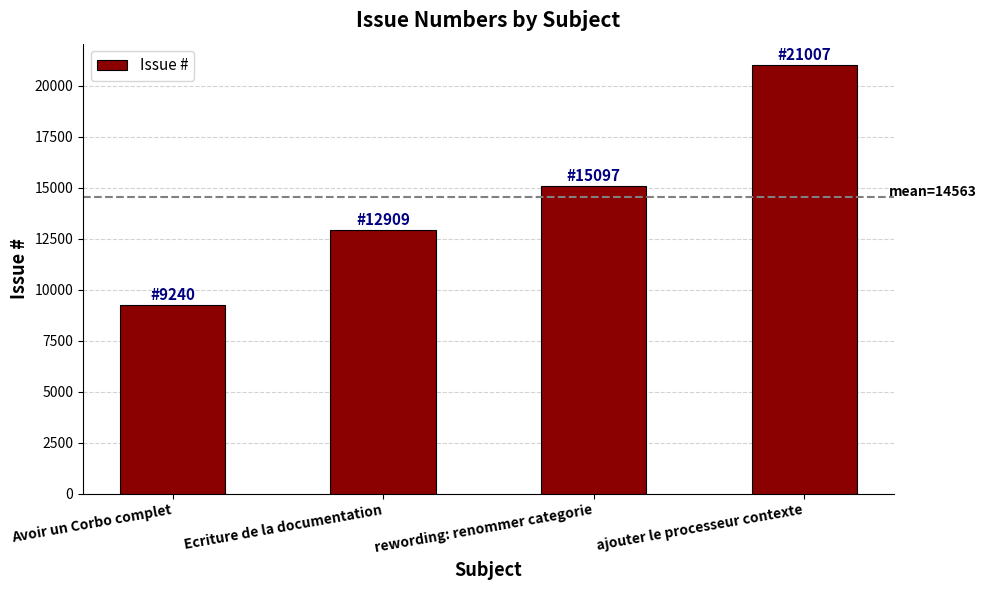

The value at ajouter le processeur contexte is 21007. True or false?

True